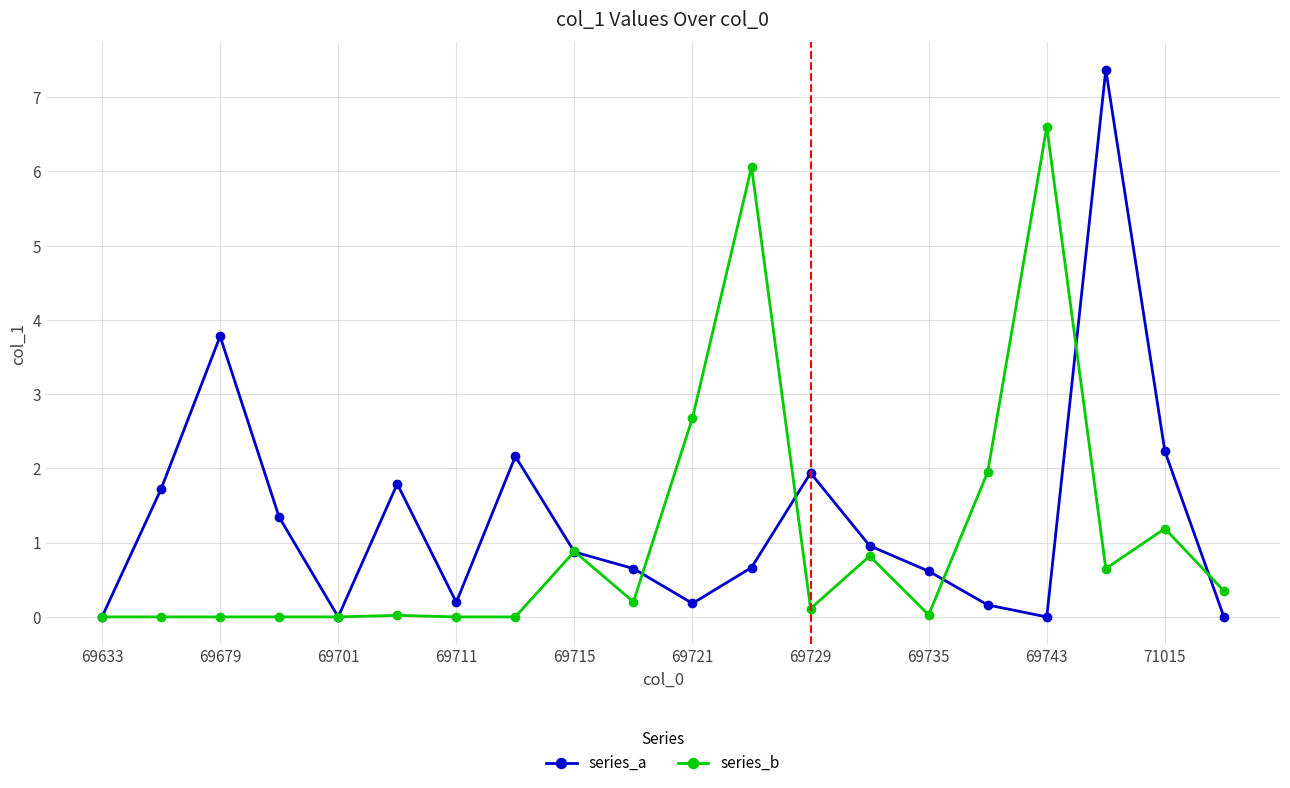

How many series are shown in this chart?

2